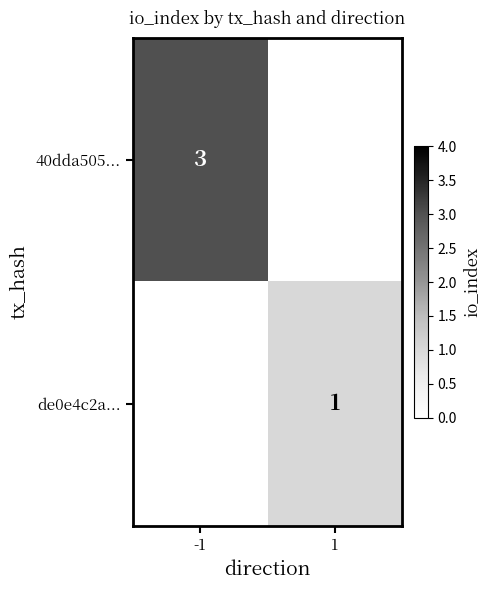

True or false: 40dda505... has a value of 2 at -1.

False